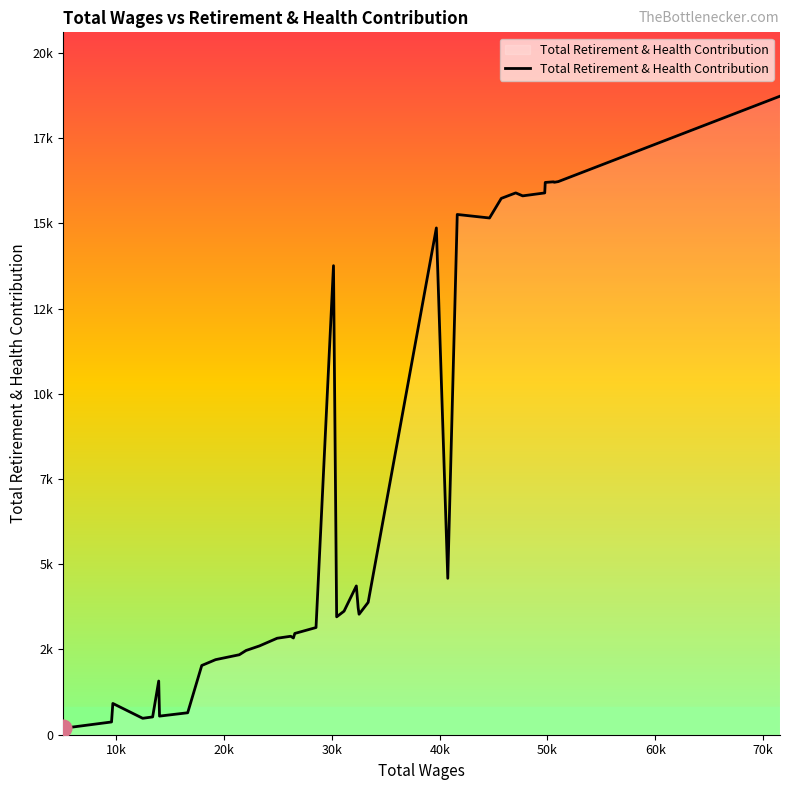

Does the chart have visible grid lines?

No